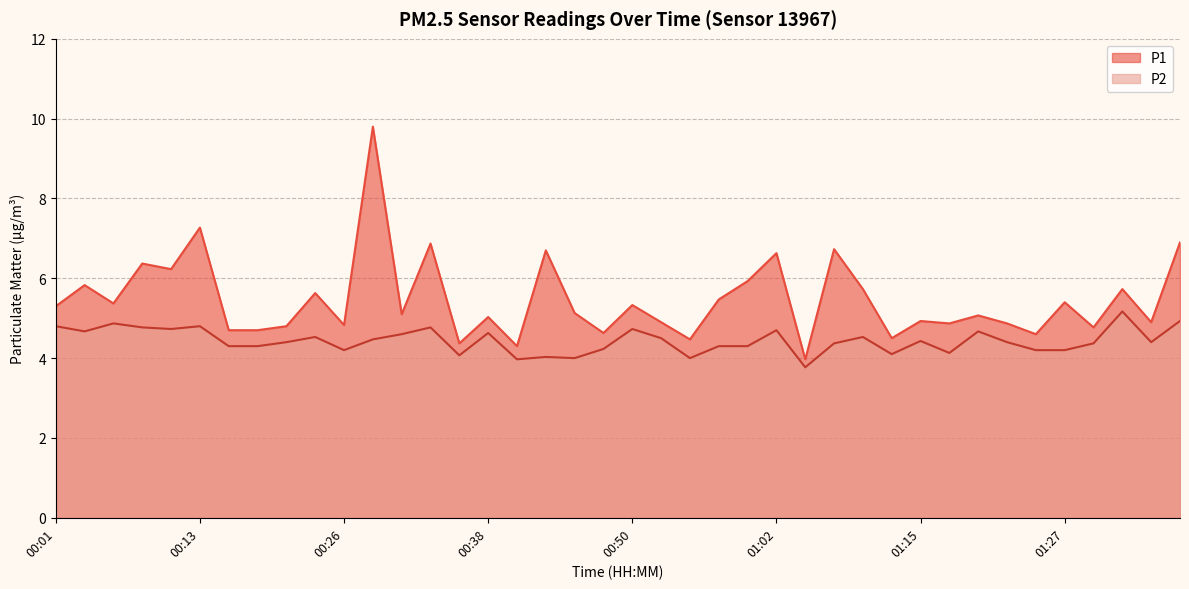

Rank the series by their maximum value, from highest to lowest.

P1, P2